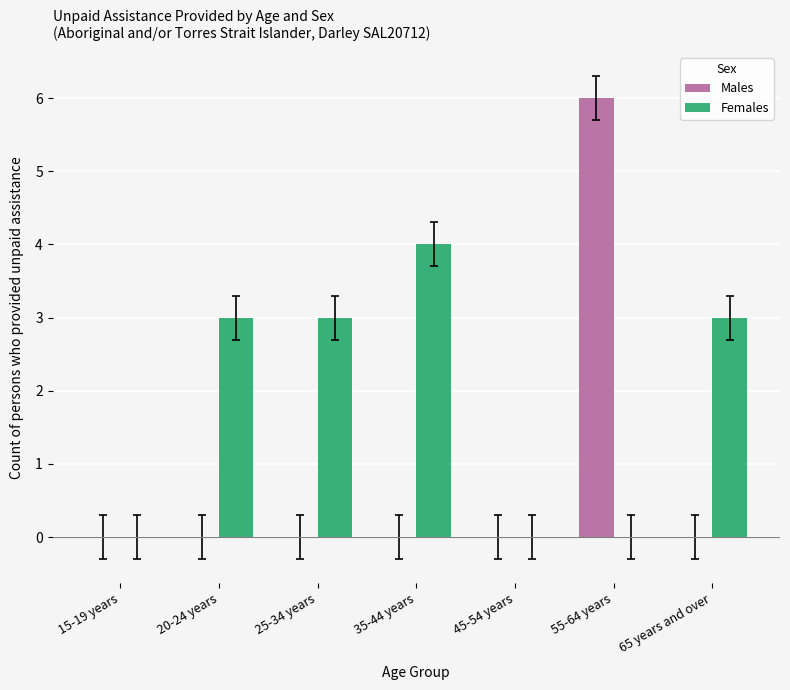

Which series has the largest total across all categories?

Females